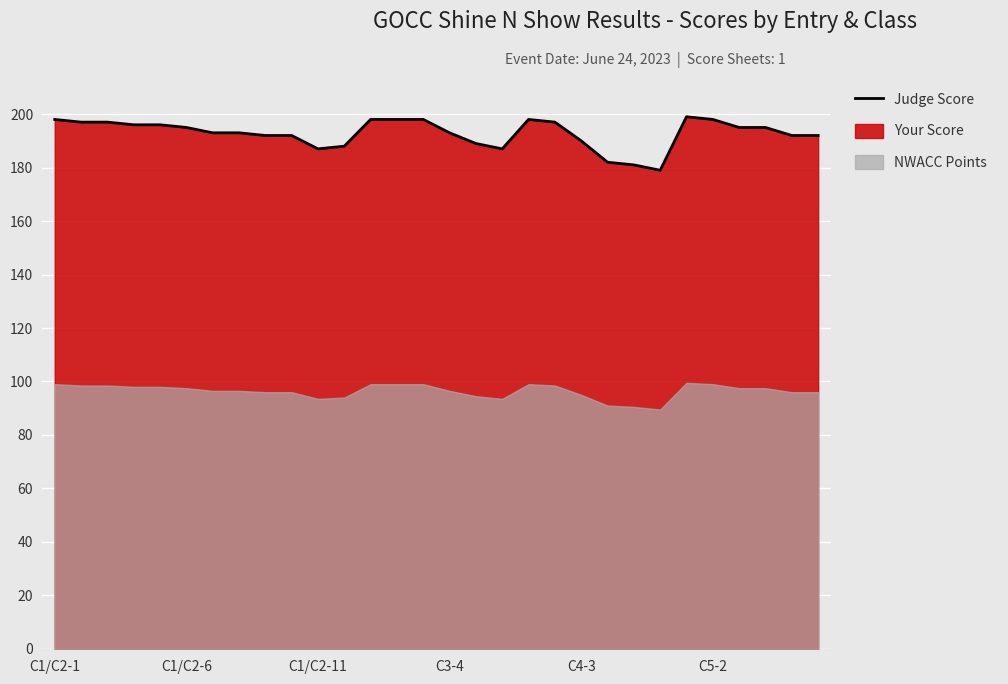

Where is the data nearest to the value 189?

16